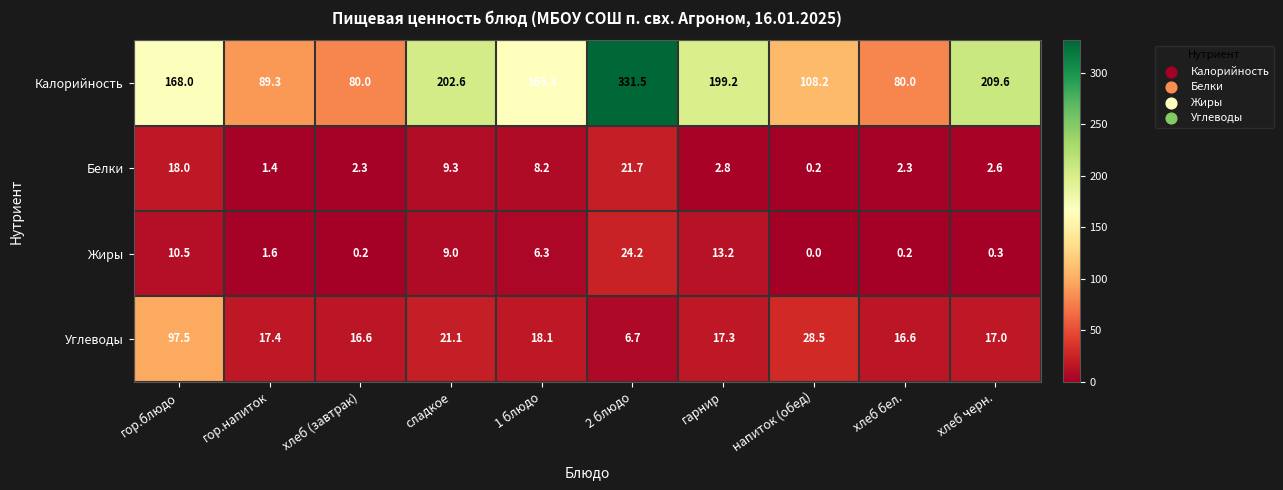

Count the number of categories in the chart.

10